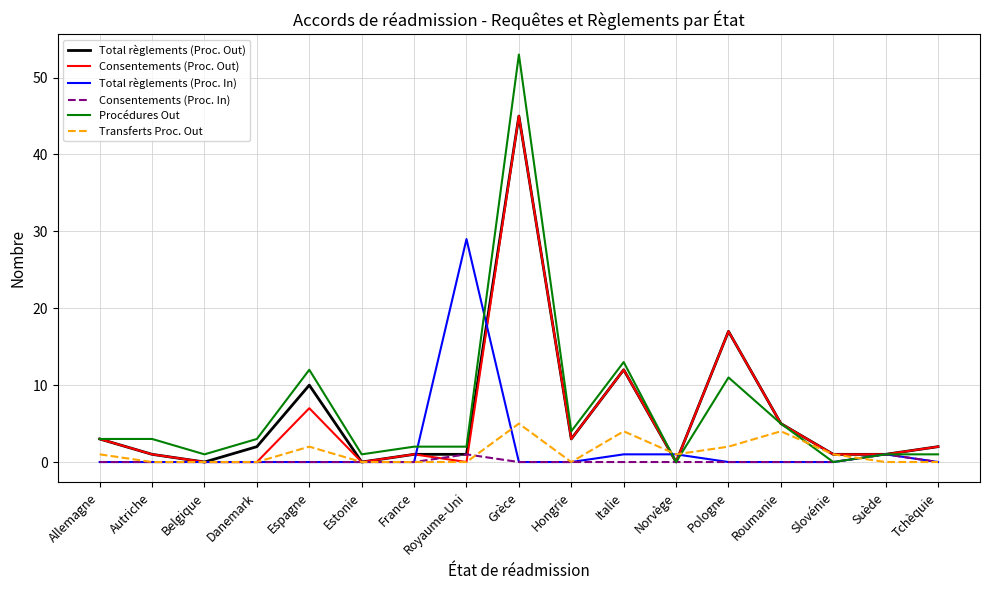

What is the spread (max minus min) of values at Roumanie?

5